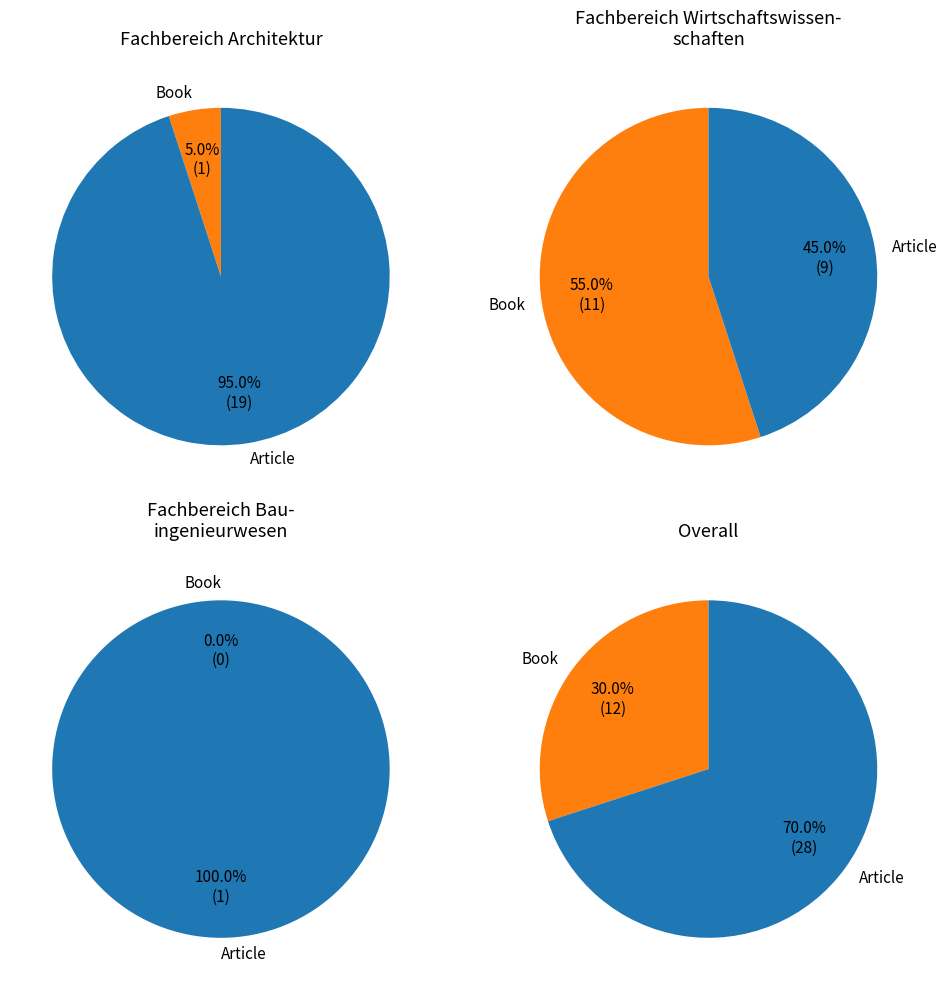

What is the smallest slice in the pie chart?

Book